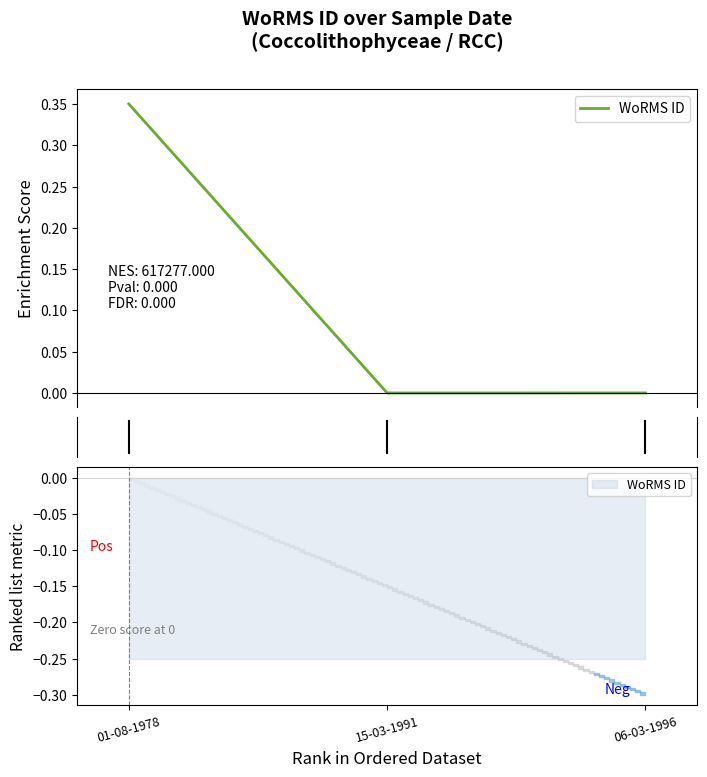

The value at 06-03-1996 is 0.0. True or false?

True